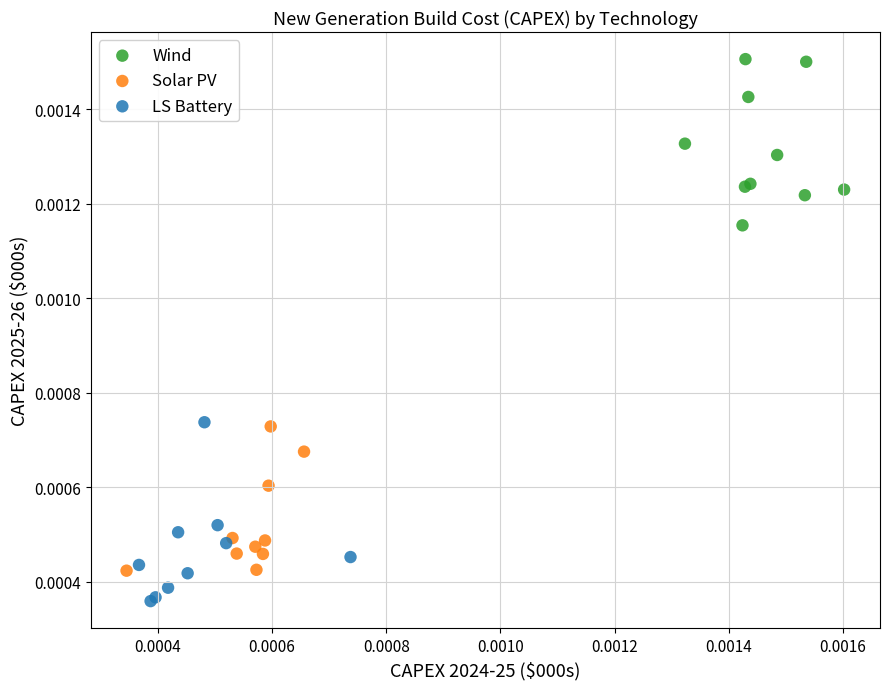

What are all the series names shown in the legend?

Wind, Solar PV, LS Battery